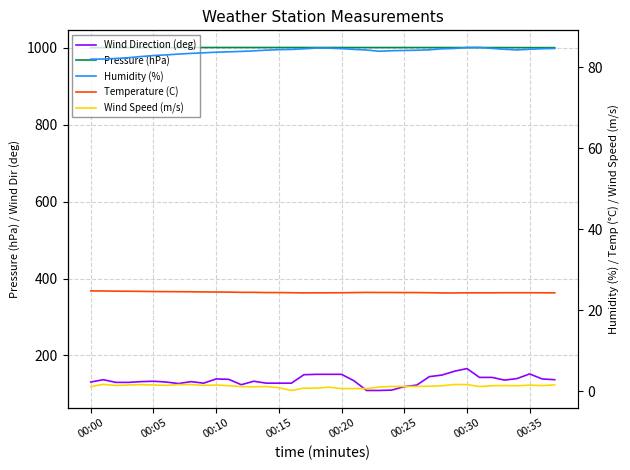

What is the difference between the Wind Speed (m/s) values at 37 and 13?

0.5